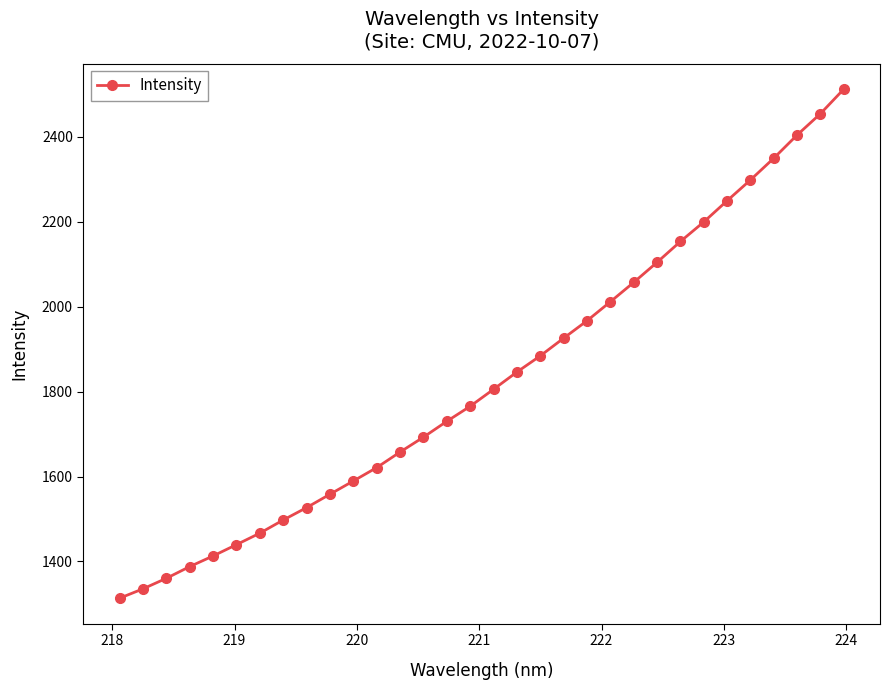

What is the value of the 17th point from the left?

1805.5